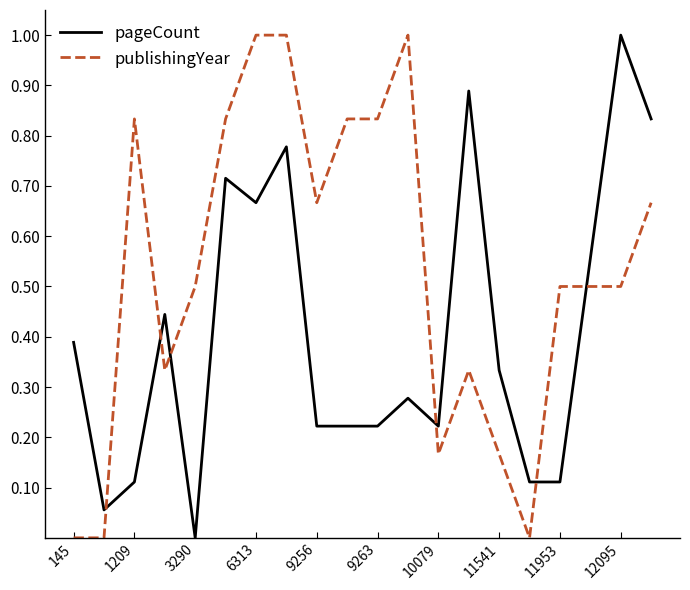

What are all the series names shown in the legend?

pageCount, publishingYear